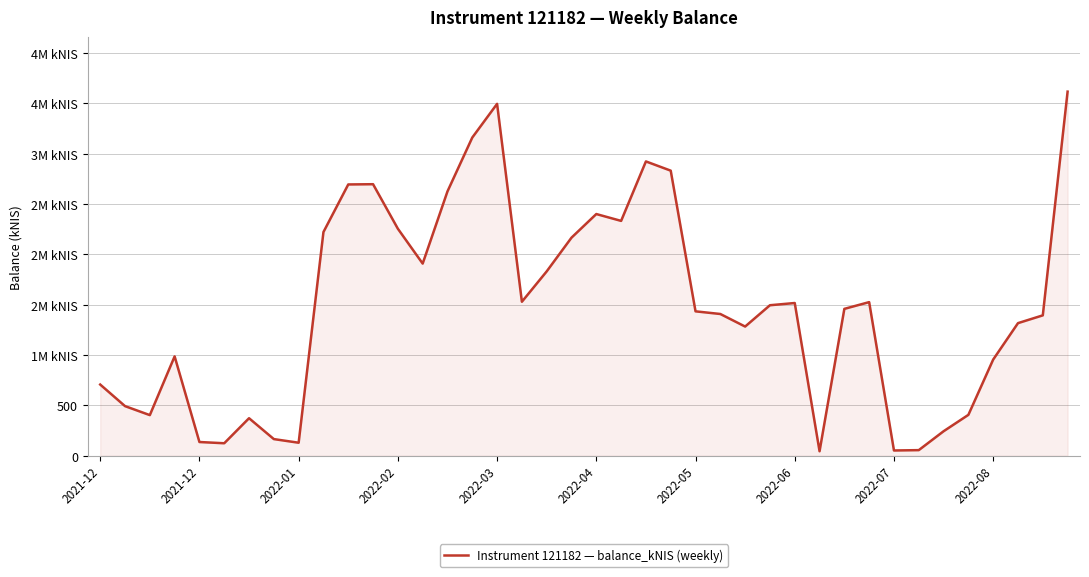

Is this an area chart (filled region under the line)?

Yes